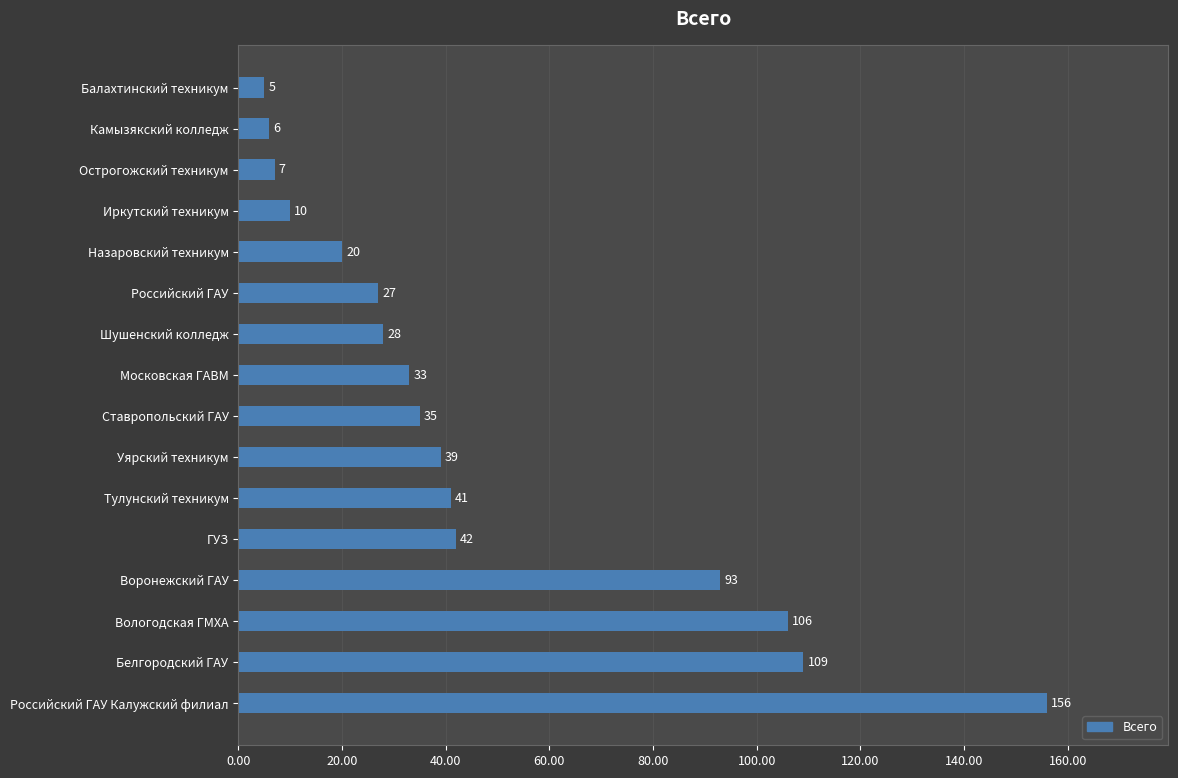

List the labels in order of value, largest first.

Российский ГАУ Калужский филиал, Белгородский ГАУ, Вологодская ГМХА, Воронежский ГАУ, ГУЗ, Тулунский техникум, Уярский техникум, Ставропольский ГАУ, Московская ГАВМ, Шушенский колледж, Российский ГАУ, Назаровский техникум, Иркутский техникум, Острогожский техникум, Камызякский колледж, Балахтинский техникум